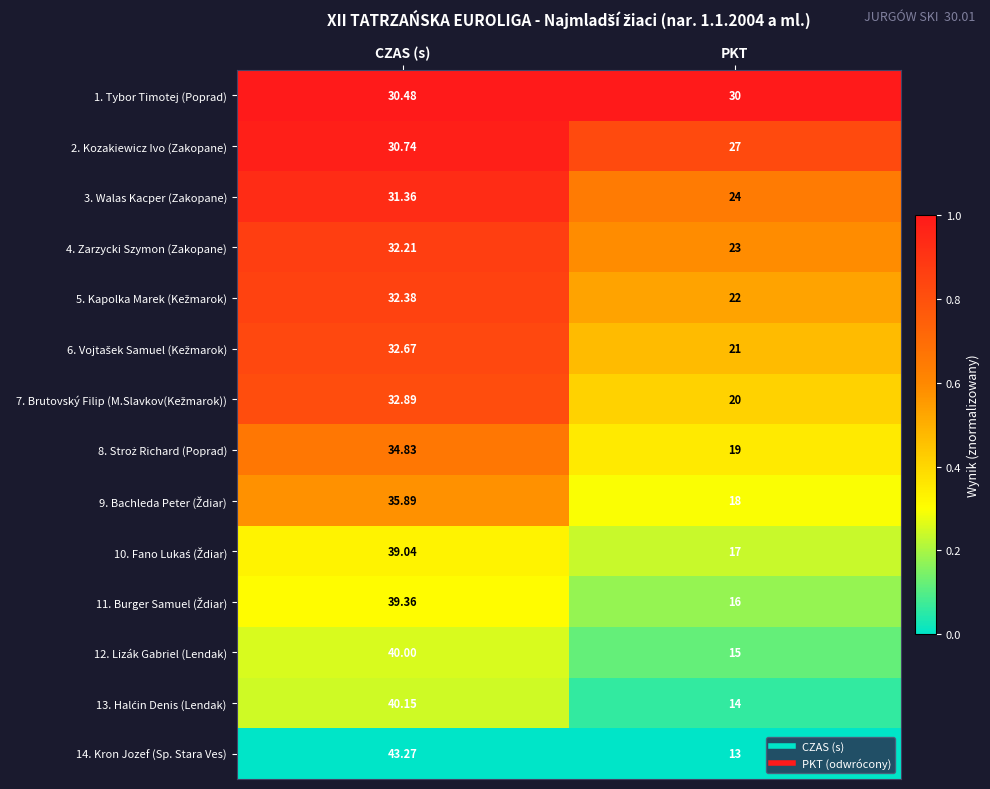

Which series has the widest spread of values?

14. Kron Jozef (Sp. Stara Ves)